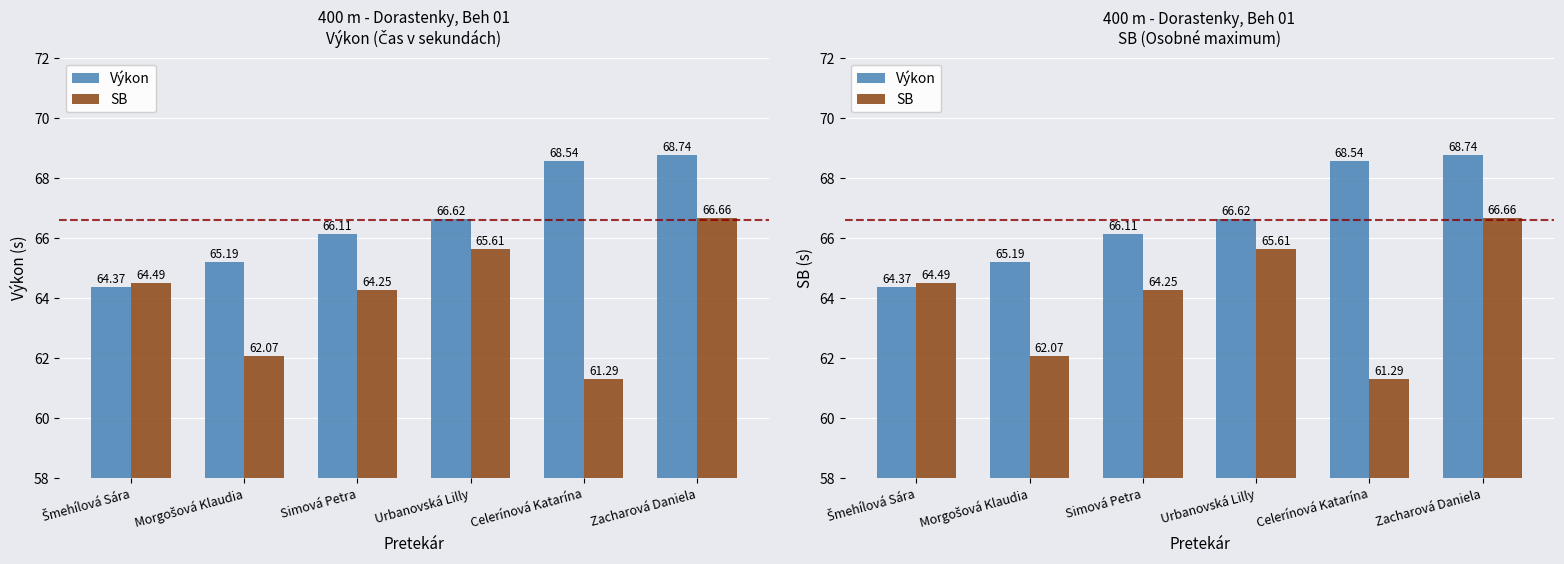

What is the difference between the maximum and minimum values in the SB series?

5.4